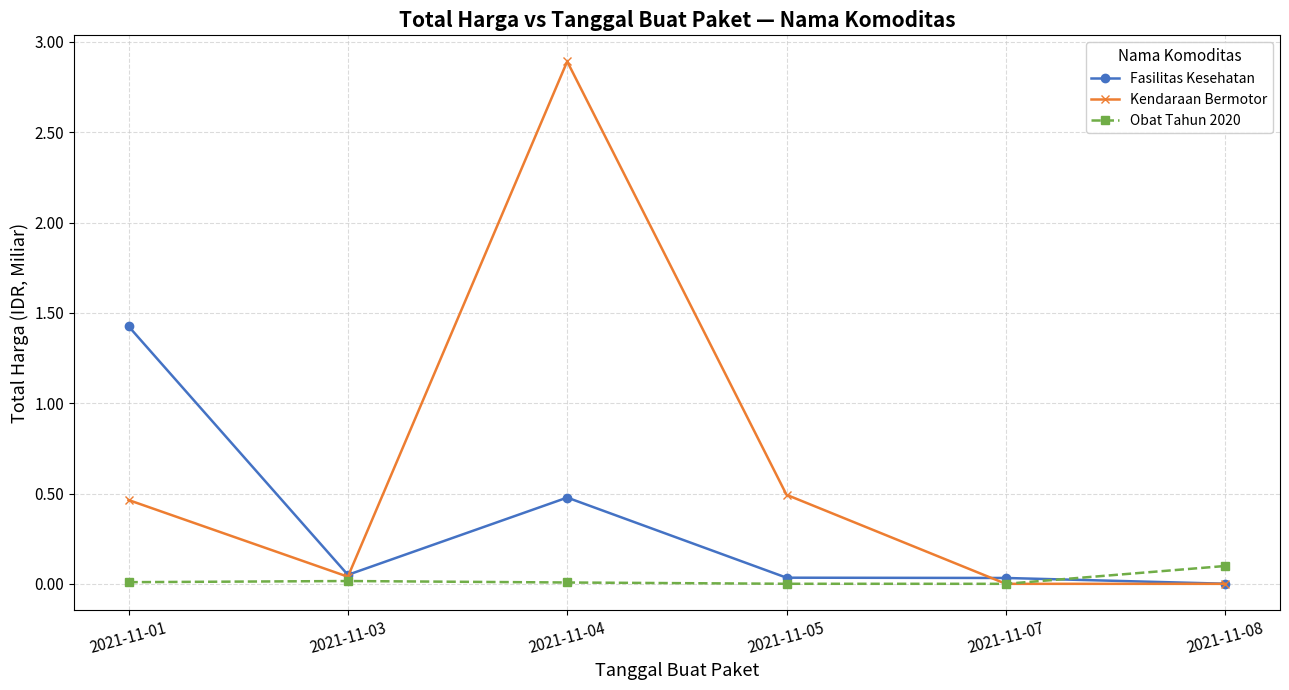

Which series changed the most between 2021-11-04 and 2021-11-05?

Kendaraan Bermotor